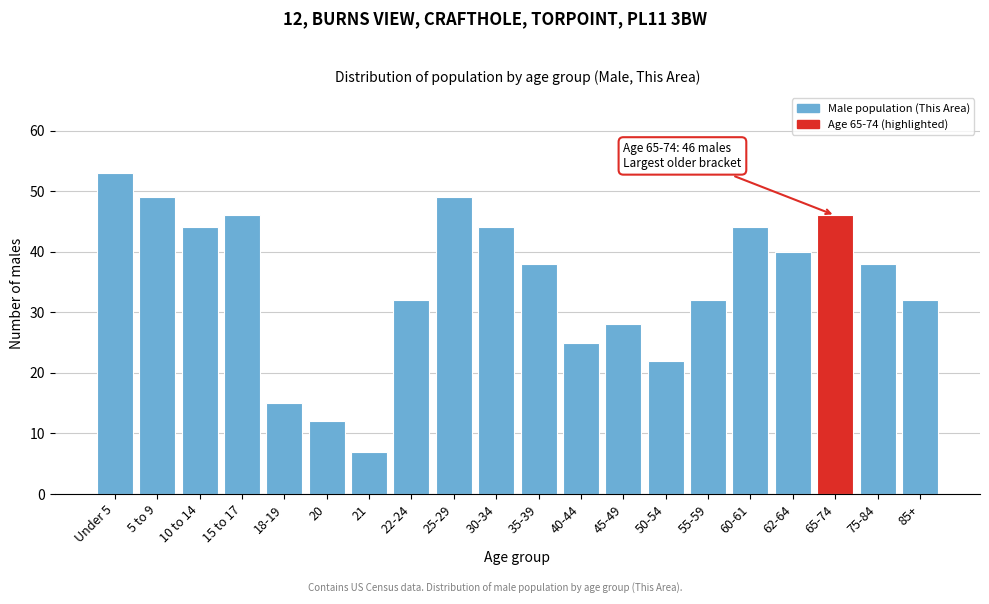

Reading left to right, extract all data points from this chart.

53	49	44	46	15	12	7	32	49	44	38	25	28	22	32	44	40	46	38	32